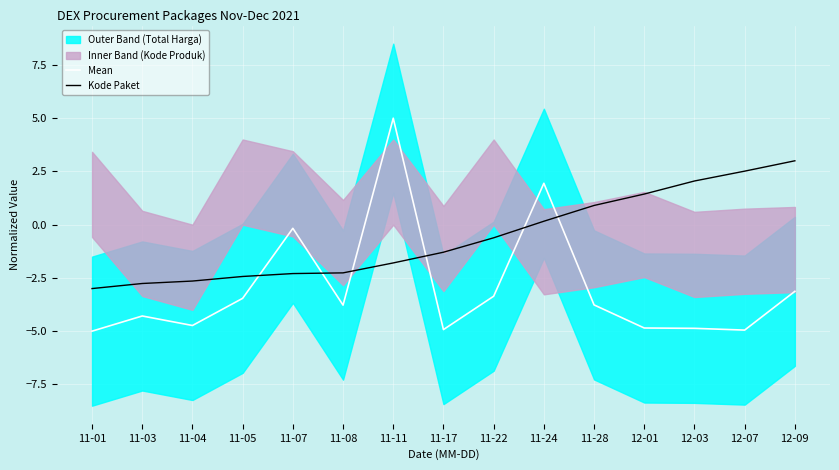

Where is Mean nearest to the value 0?

11-07